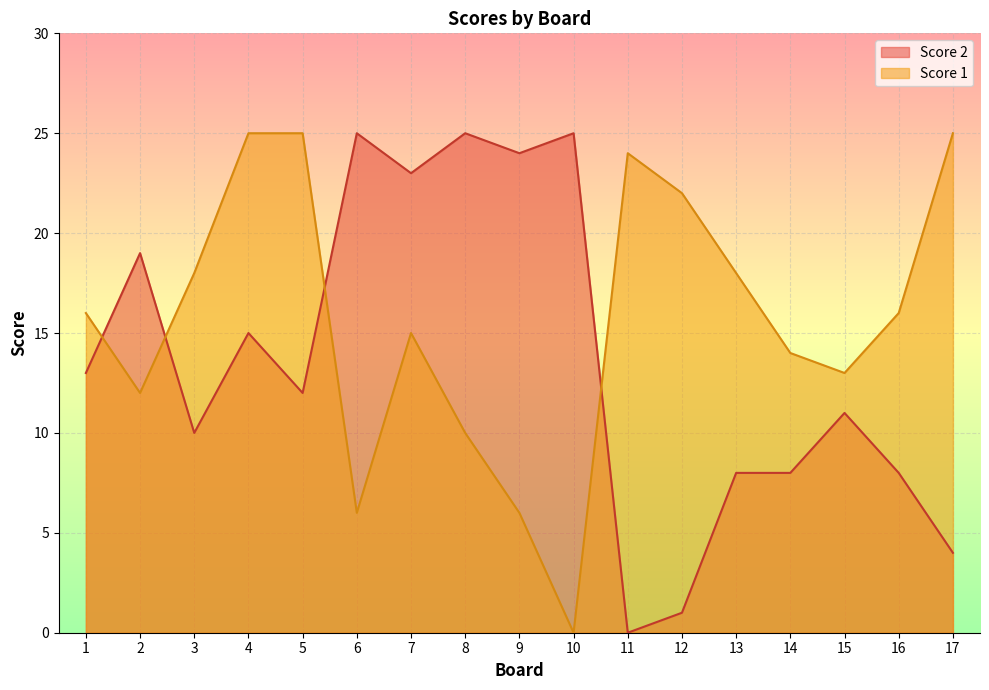

Which series has the largest total across all categories?

Score 1